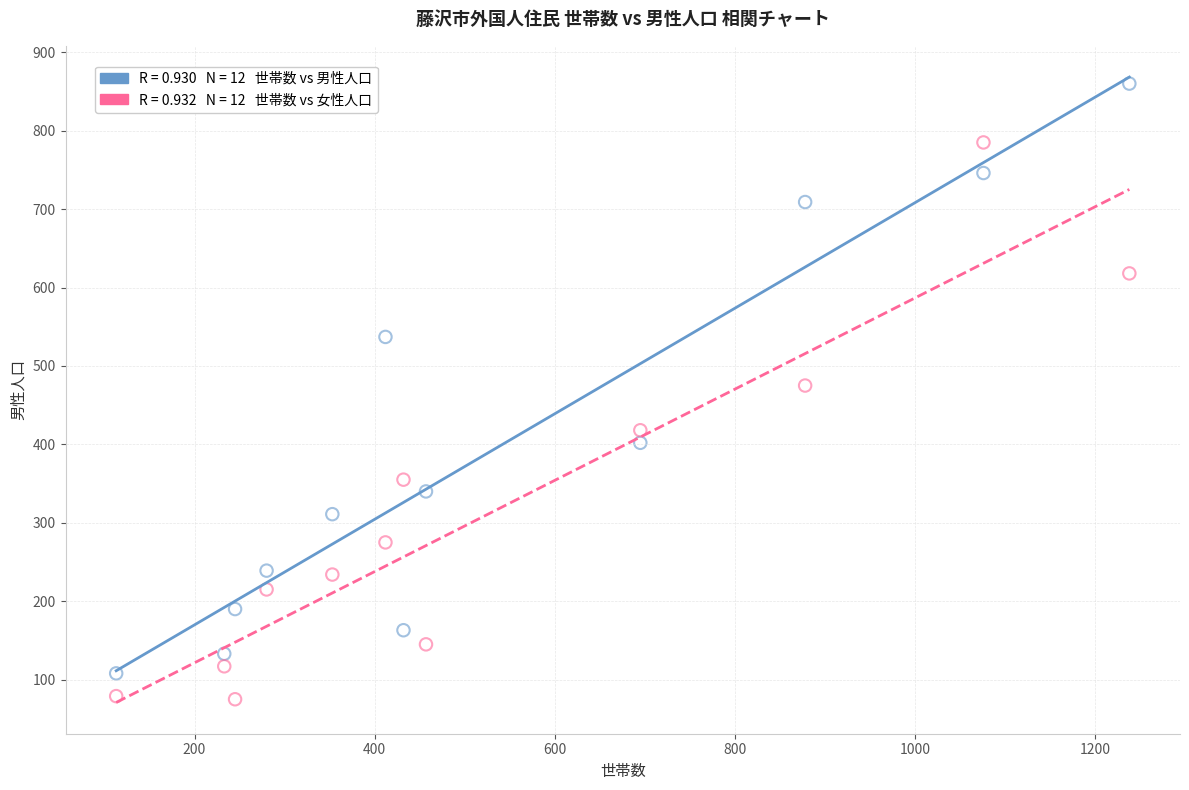

Across all data points, what is the range of X values (max minus min)?

1125